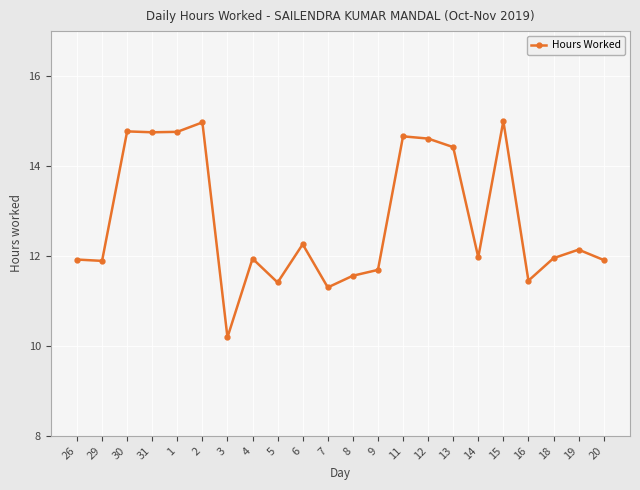

The chart shows a value of 18.2 at 4. True or false?

False